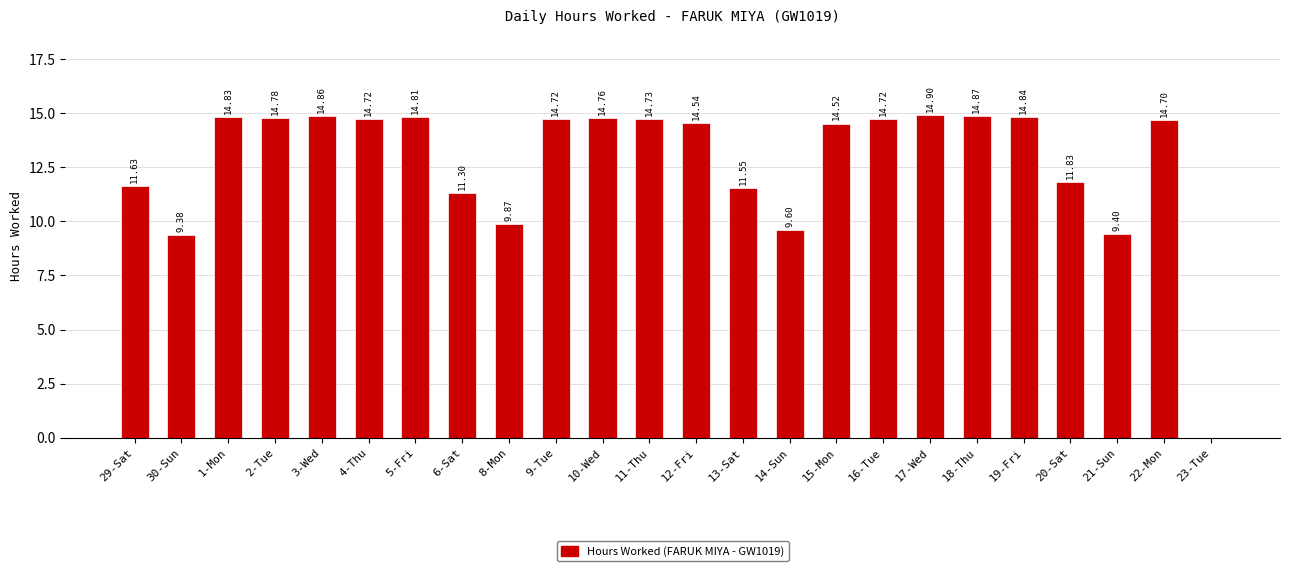

The value at 10-Wed is 14.8. True or false?

True